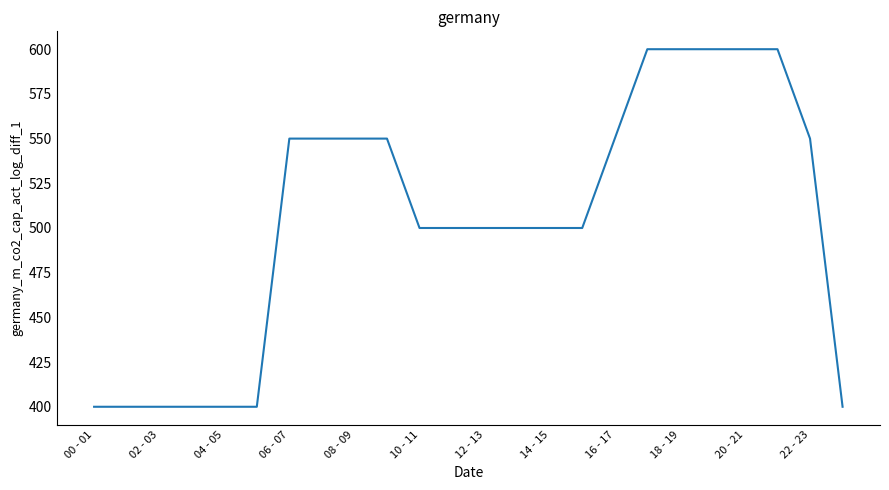

What is the difference between the second highest and minimum values?

200